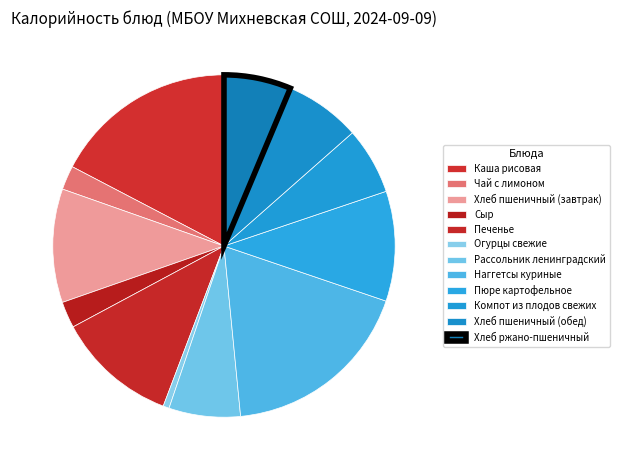

How many slices are in this pie chart?

12